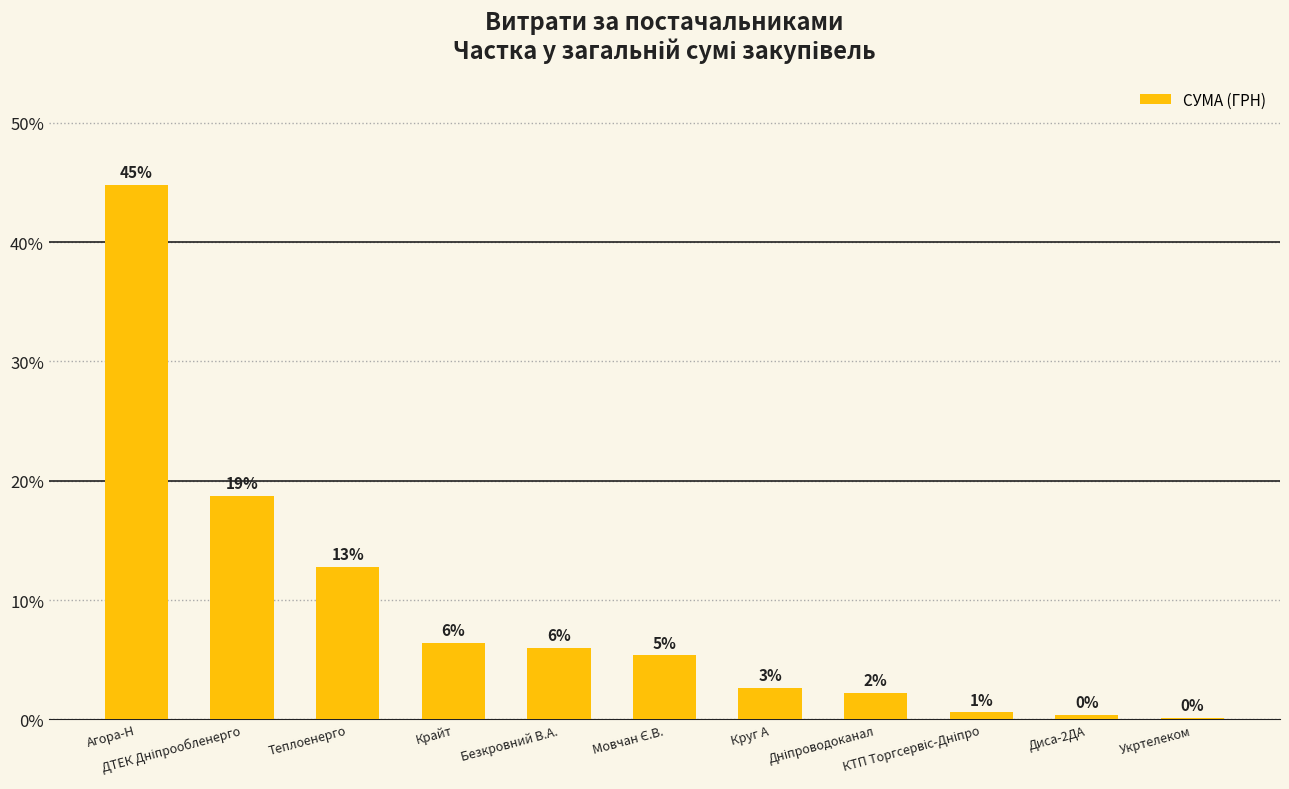

What is the approximate value at Безкровний В.А.?

6.0